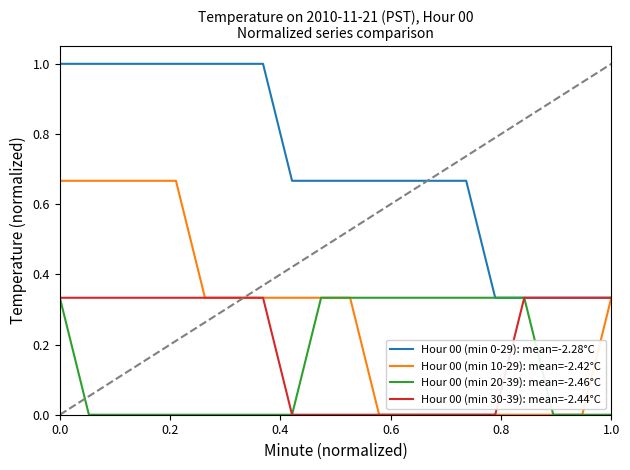

How many lines are shown in the chart?

4